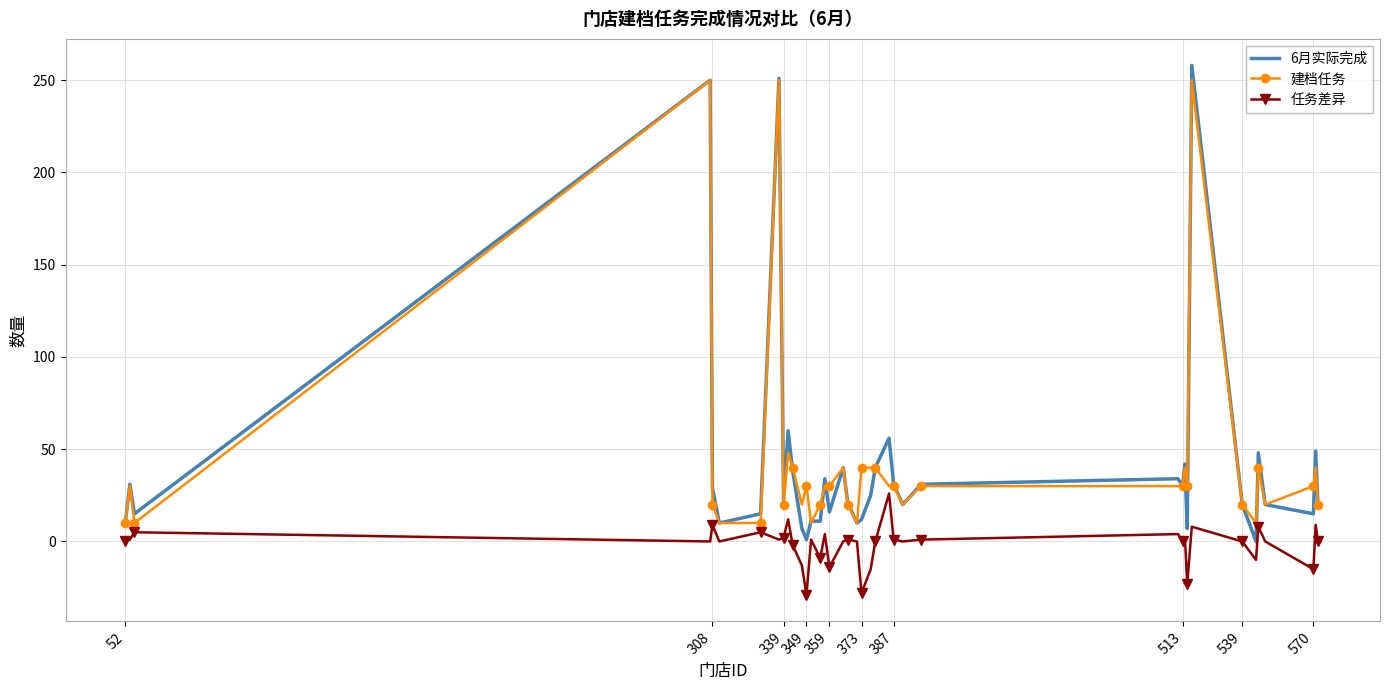

What is the maximum value shown in the chart?

258